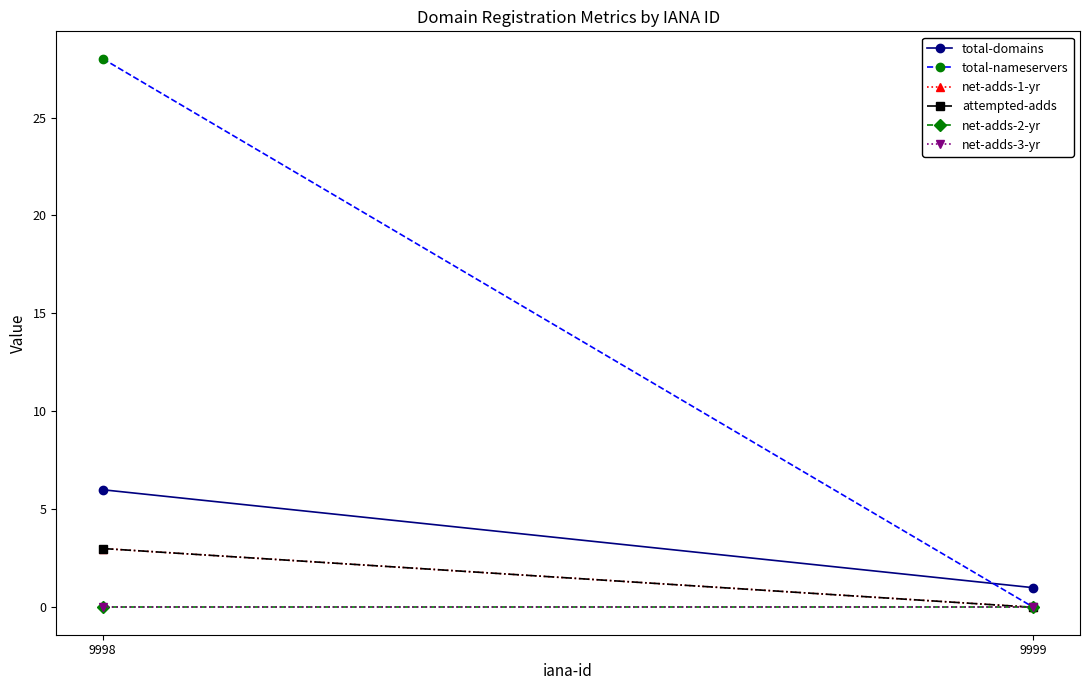

Rank the series at 9998 from lowest to highest value.

net-adds-2-yr, net-adds-3-yr, net-adds-1-yr, attempted-adds, total-domains, total-nameservers